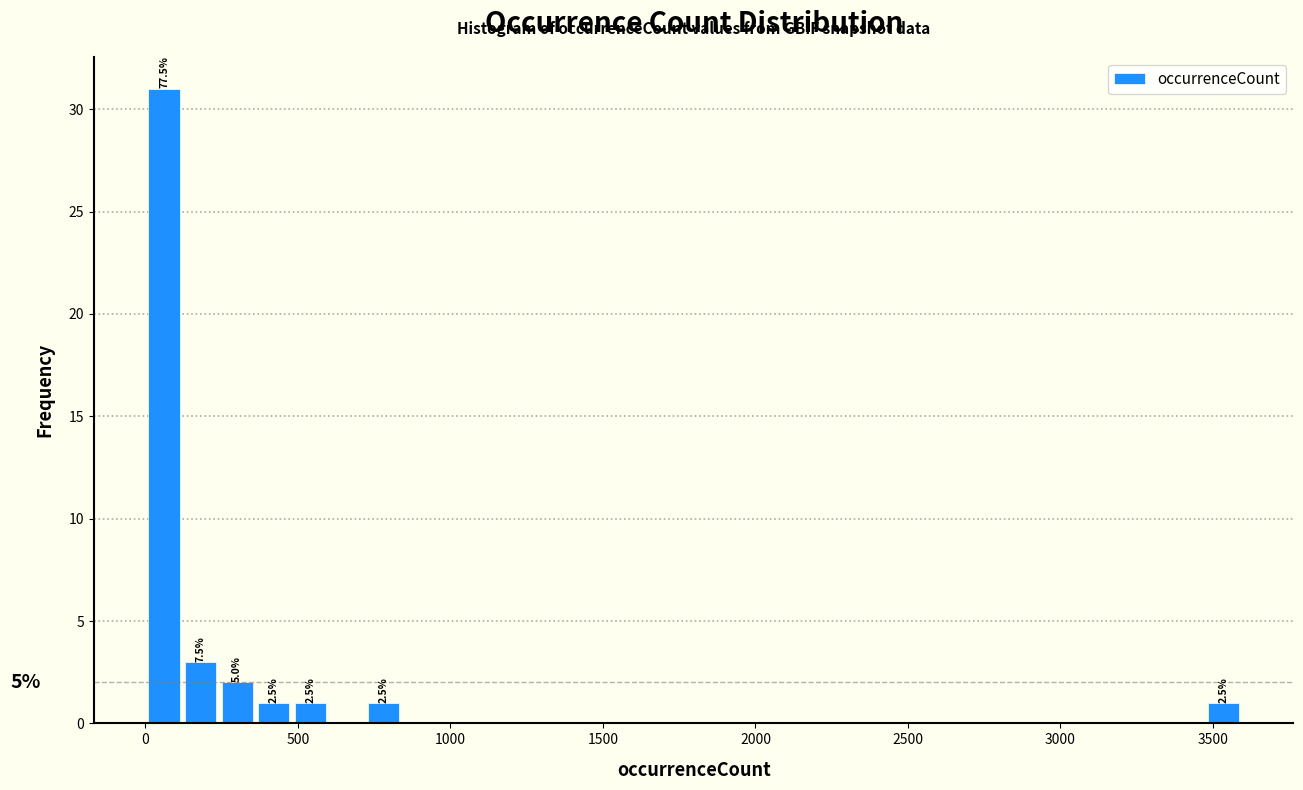

Read against the x-axis, roughly where is the centre of the tallest bar?

50